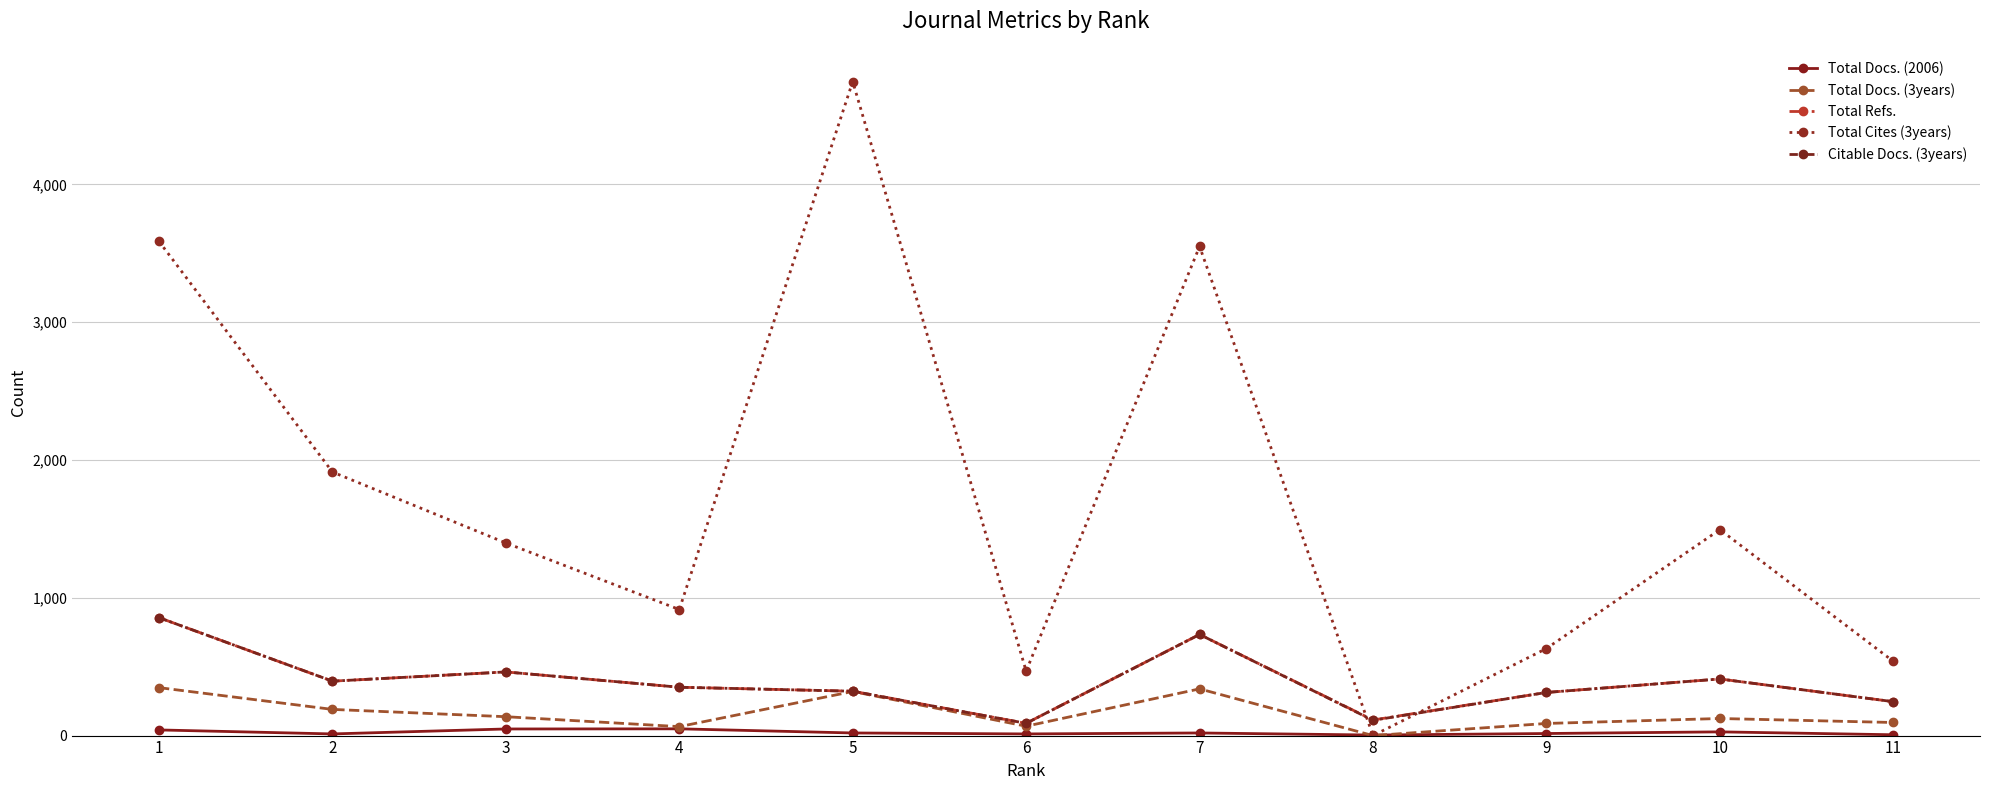

True or false: Total Docs. (3years) has a value of 124 at 10.

True